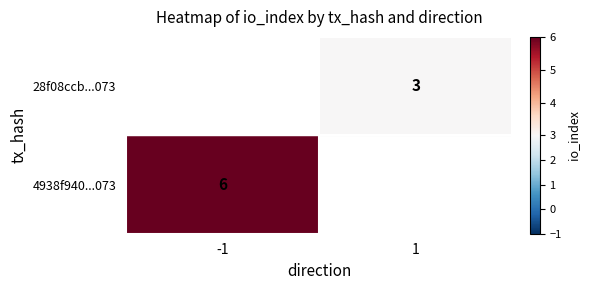

Which series has the largest total across all categories?

4938f940ddd149150d65e5d3ace514eb69ae073